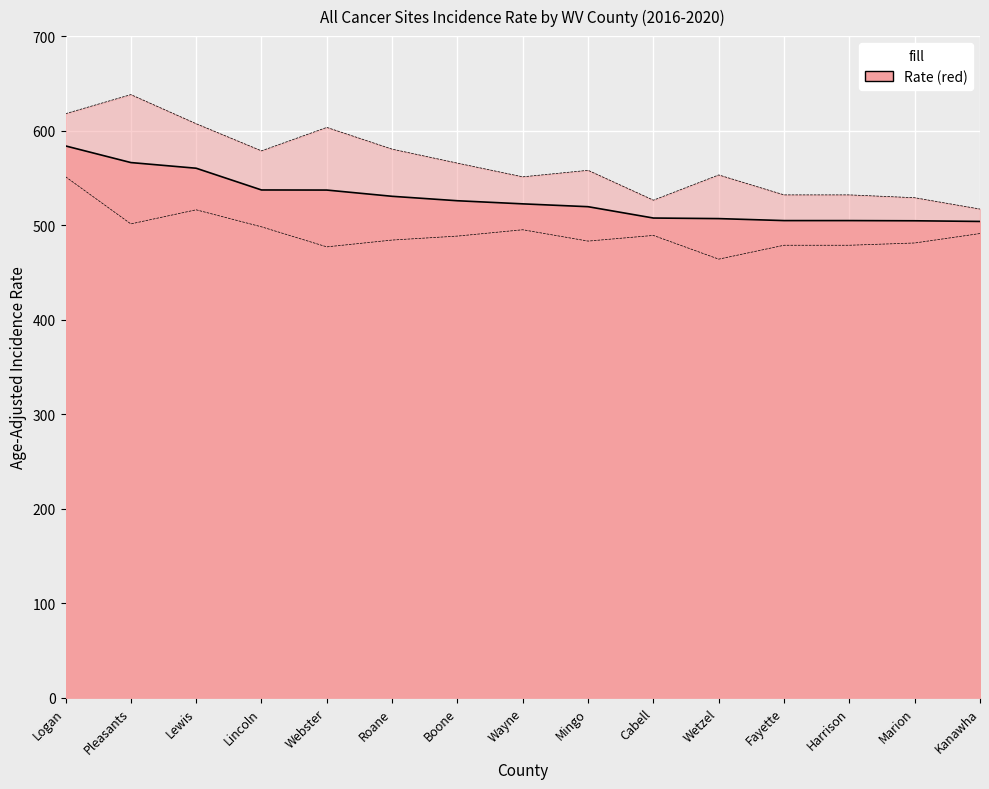

What is the average value of the Lower 95% CI series?

491.8